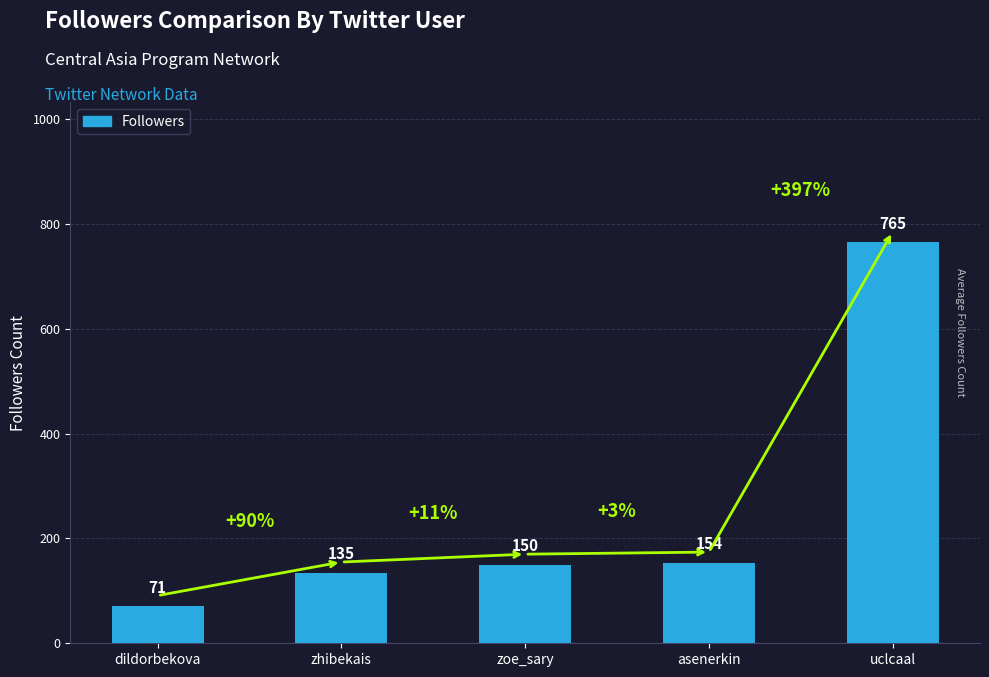

What is the greatest value displayed?

765